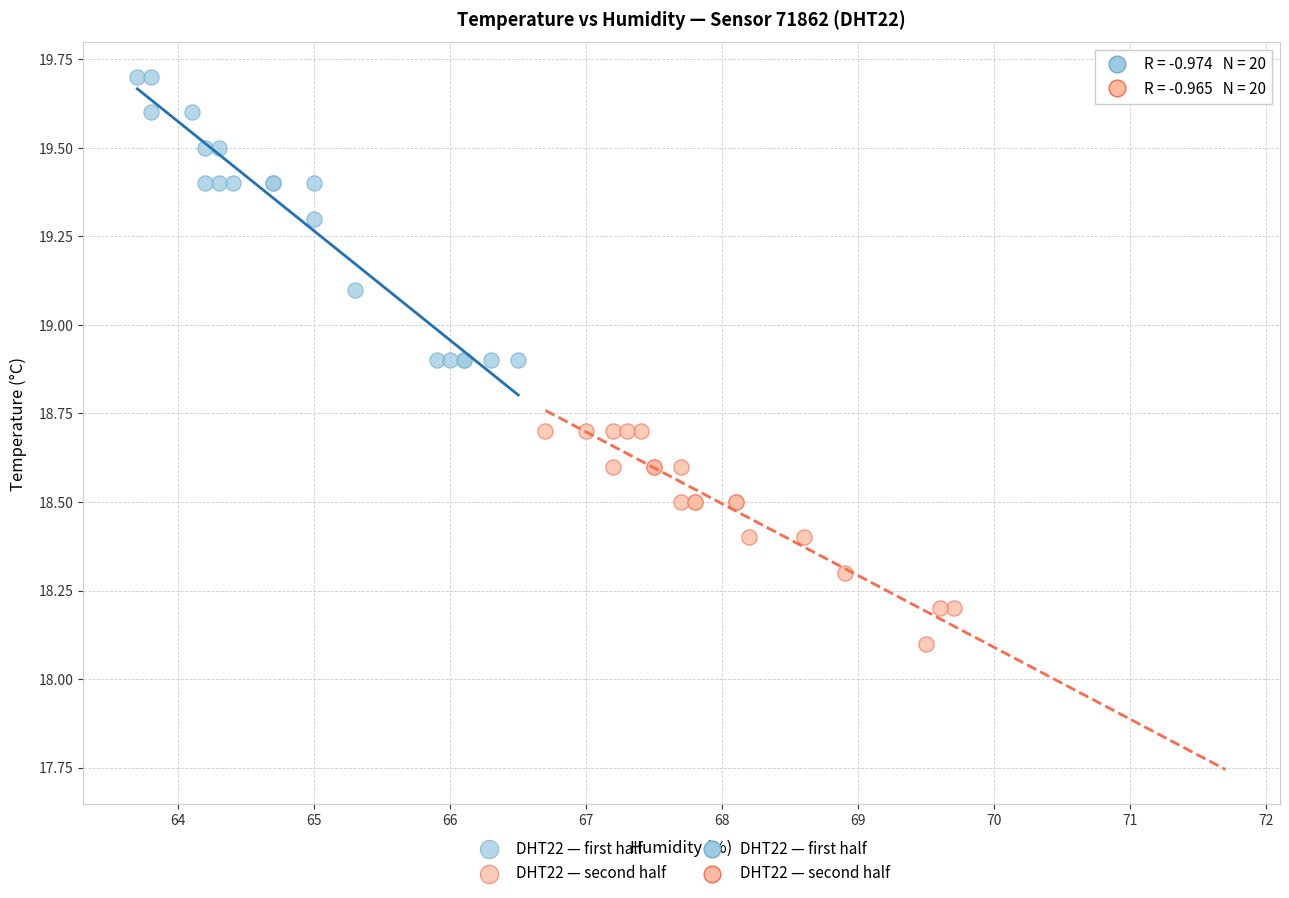

Which series contains the lowest Y value?

DHT22 — second half